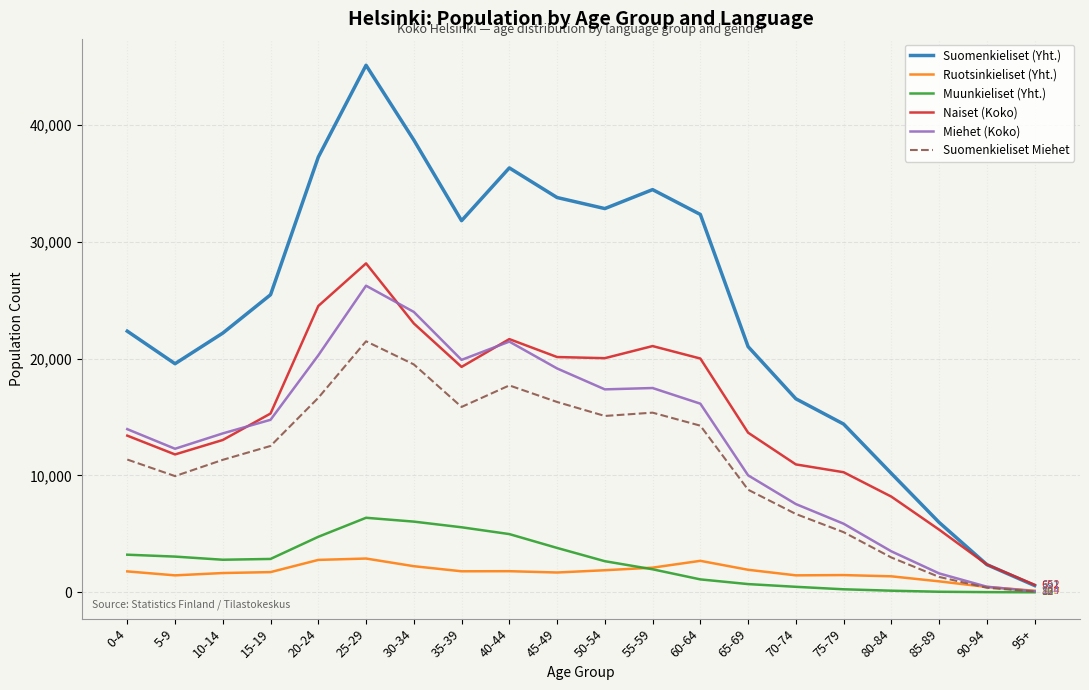

List the series in order of their peak value, lowest first.

Ruotsinkieliset (Yht.), Muunkieliset (Yht.), Suomenkieliset Miehet, Miehet (Koko), Naiset (Koko), Suomenkieliset (Yht.)